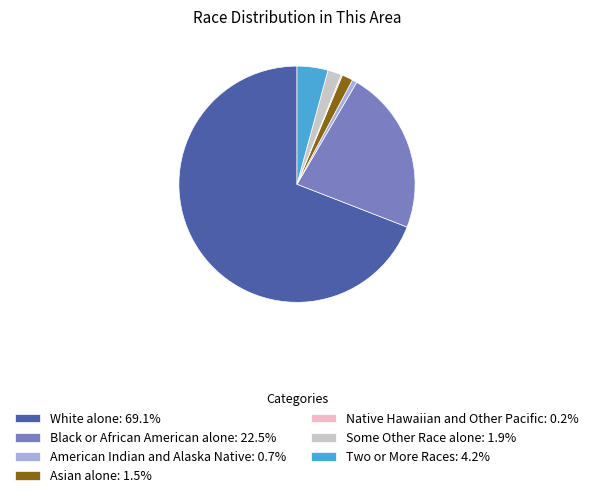

Combined, do American Indian and Alaska Native and Asian alone account for over 50%?

No